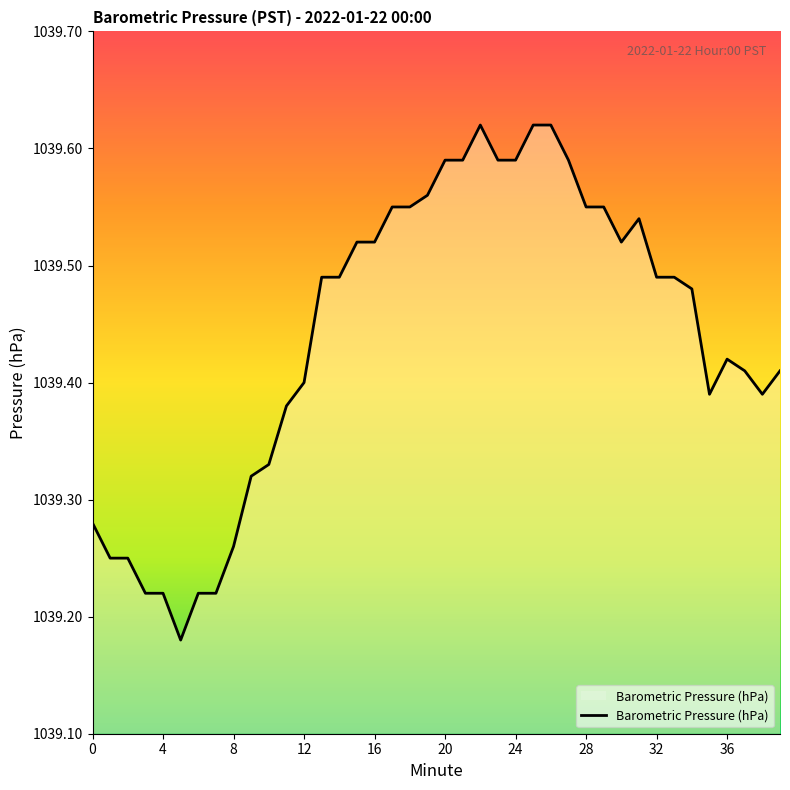

Reading left to right, extract all data points from this chart.

0=1039.3	1=1039.2	2=1039.2	3=1039.2	4=1039.2	5=1039.2	6=1039.2	7=1039.2	8=1039.3	9=1039.3	10=1039.3	11=1039.4	12=1039.4	13=1039.5	14=1039.5	15=1039.5	16=1039.5	17=1039.5	18=1039.5	19=1039.6	20=1039.6	21=1039.6	22=1039.6	23=1039.6	24=1039.6	25=1039.6	26=1039.6	27=1039.6	28=1039.5	29=1039.5	30=1039.5	31=1039.5	32=1039.5	33=1039.5	34=1039.5	35=1039.4	36=1039.4	37=1039.4	38=1039.4	39=1039.4